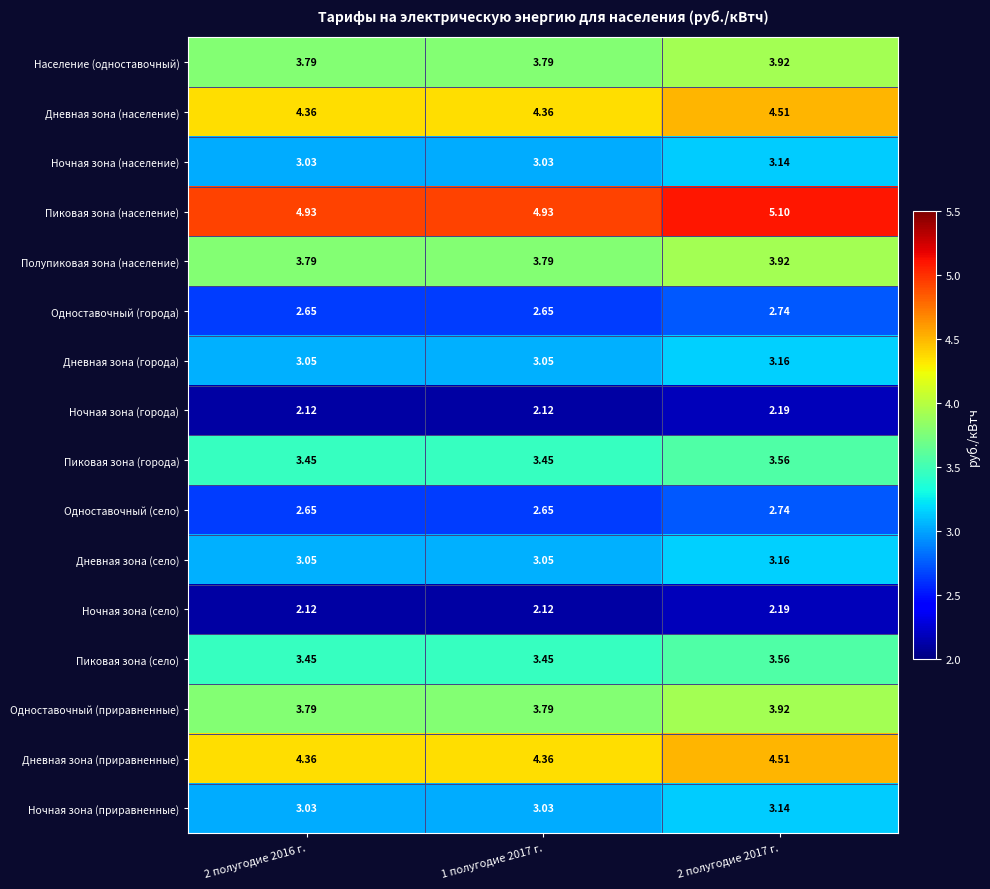

How many data points does each series have?

3